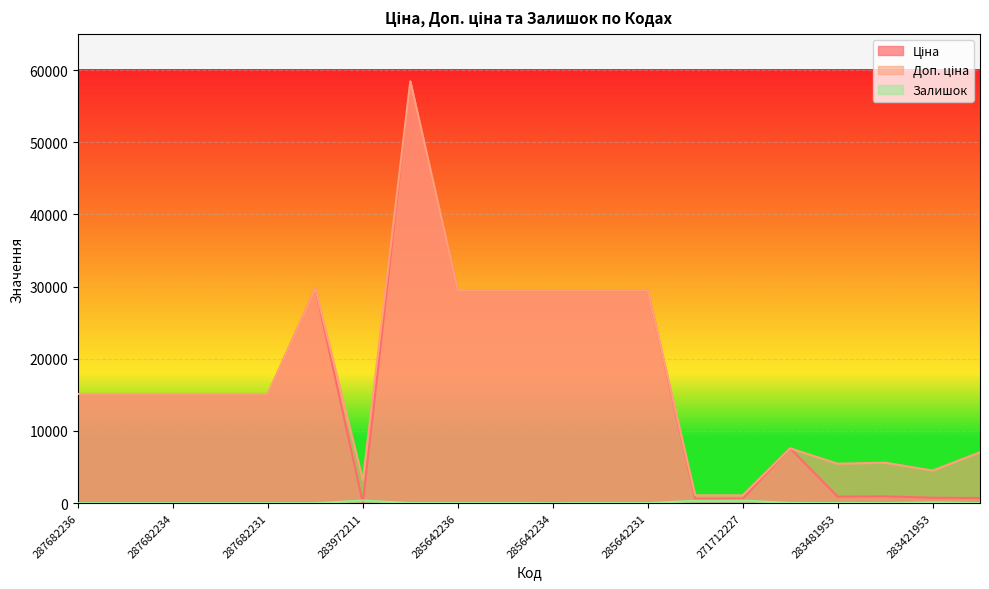

At which category does Ціна reach its first local valley?

283972211